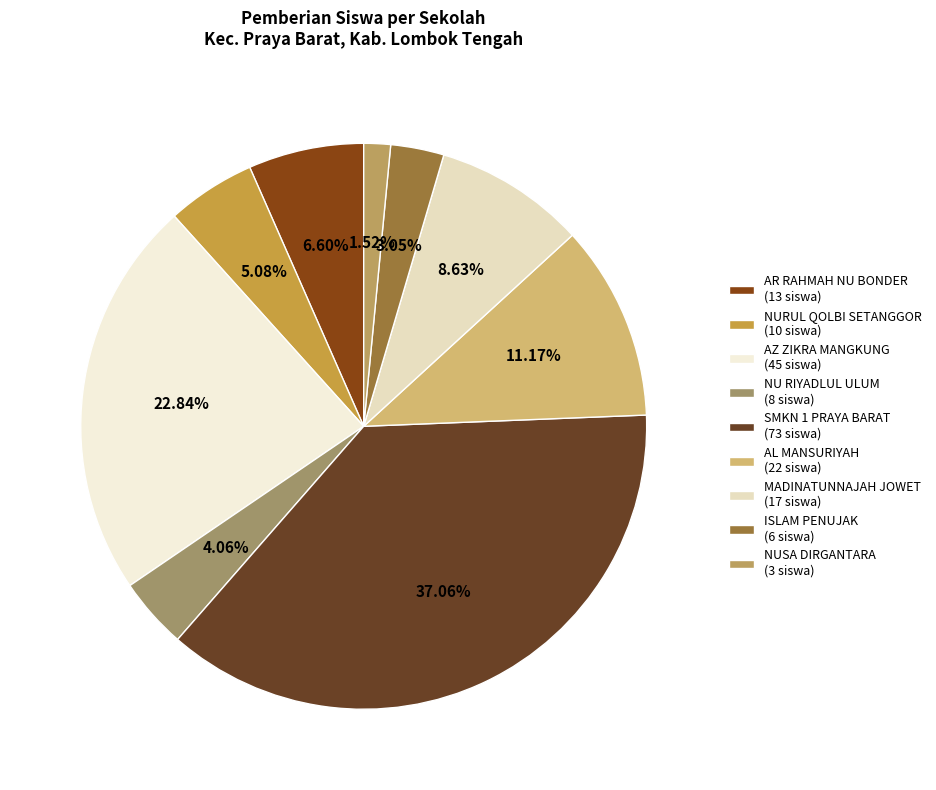

What is the smallest slice in the pie chart?

NUSA DIRGANTARA (3 siswa)